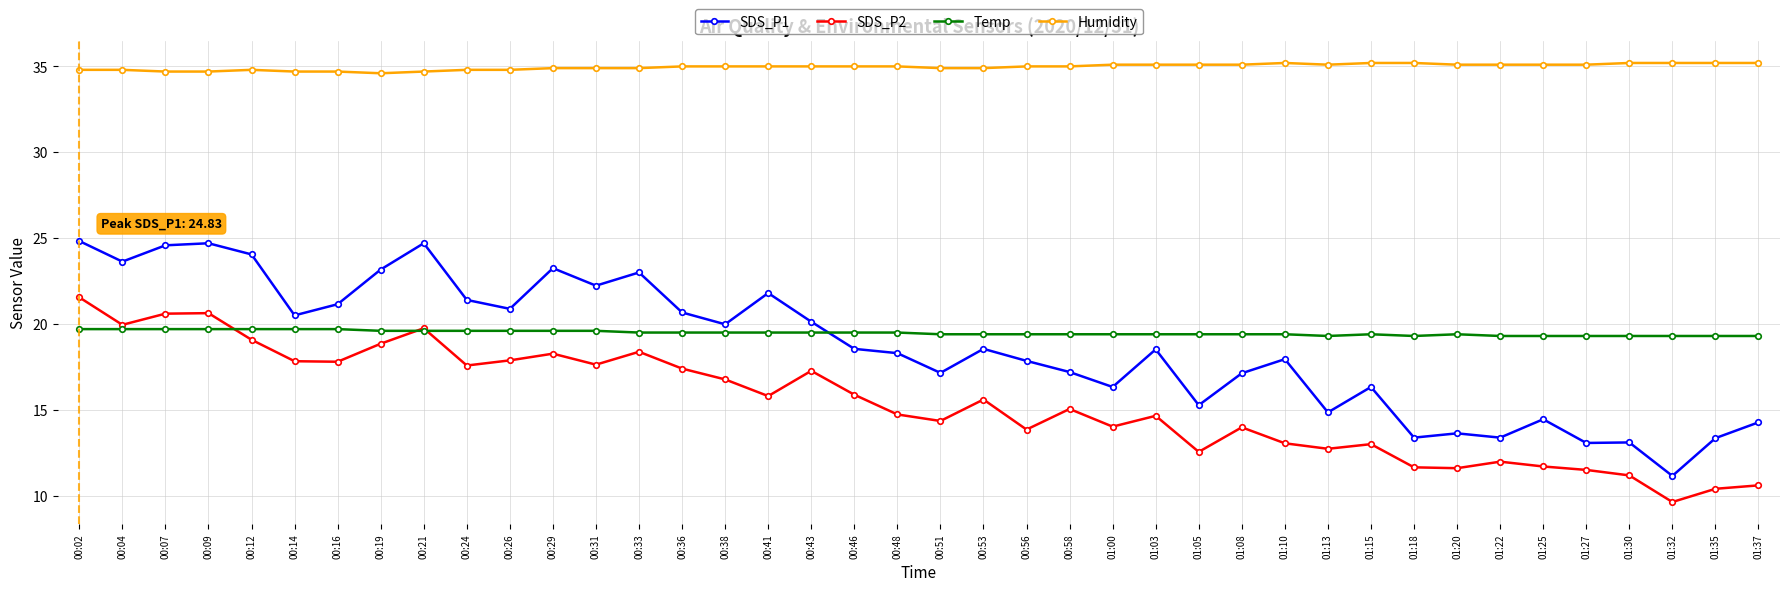

What is the sum of all Humidity values?

1398.9